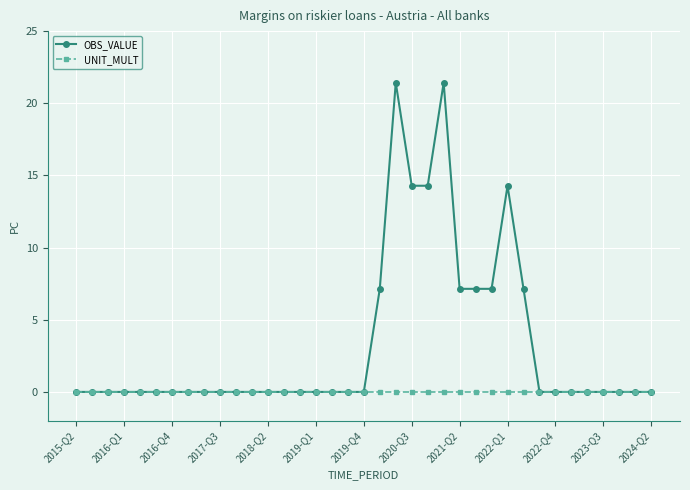

True or false: OBS_VALUE has more than 2 points higher than both neighbors.

True